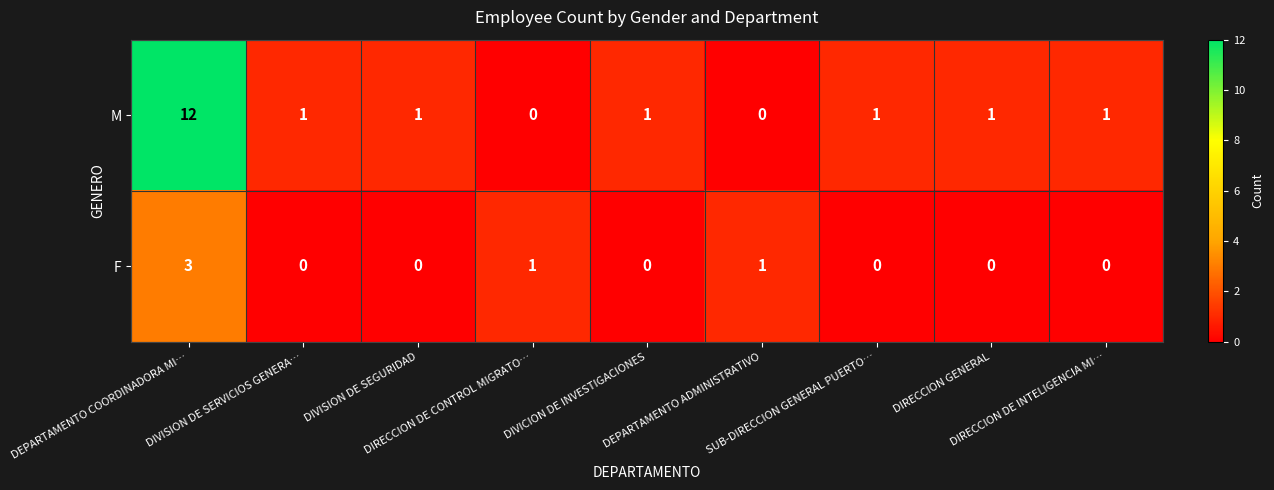

What is the difference between the highest and lowest values at DIRECCION DE INTELIGENCIA MI…?

1